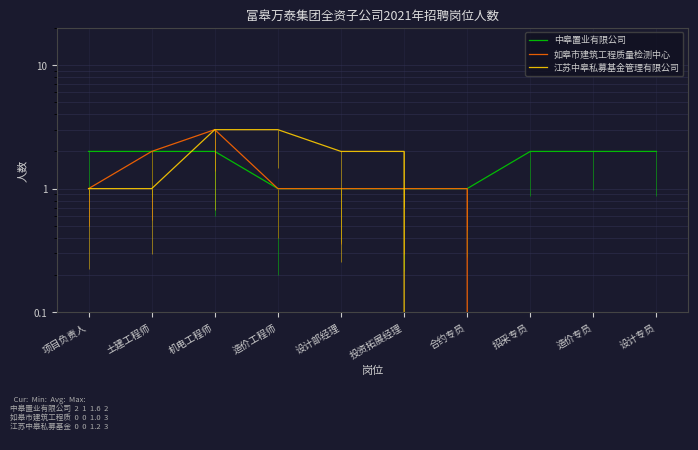

Rank the categories by 如皋市建筑工程质量检测中心 value from highest to lowest.

机电工程师, 土建工程师, 项目负责人, 造价工程师, 设计部经理, 投资拓展经理, 合约专员, 招采专员, 造价专员, 设计专员